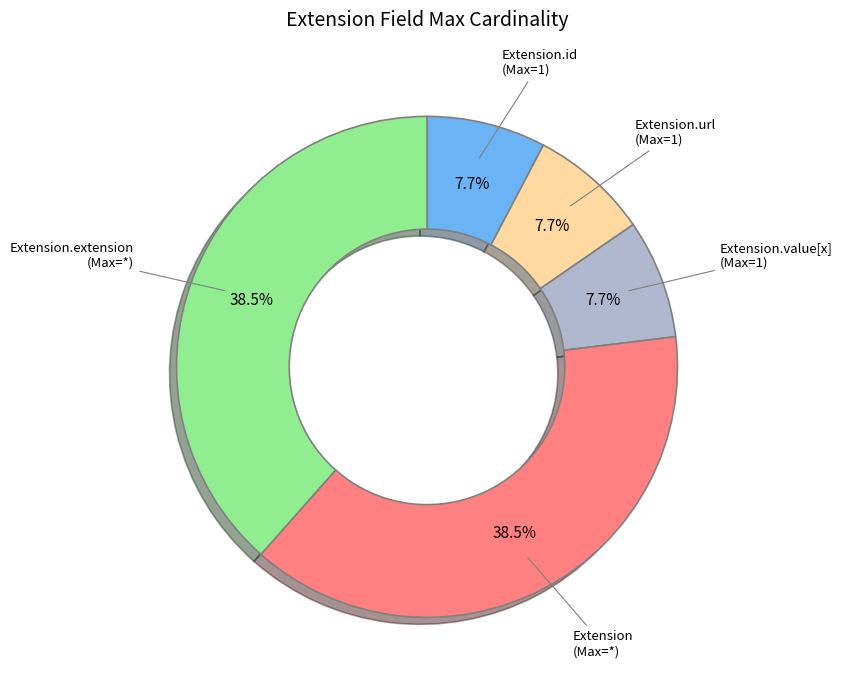

To the nearest percent, what is the average slice percentage?

20%